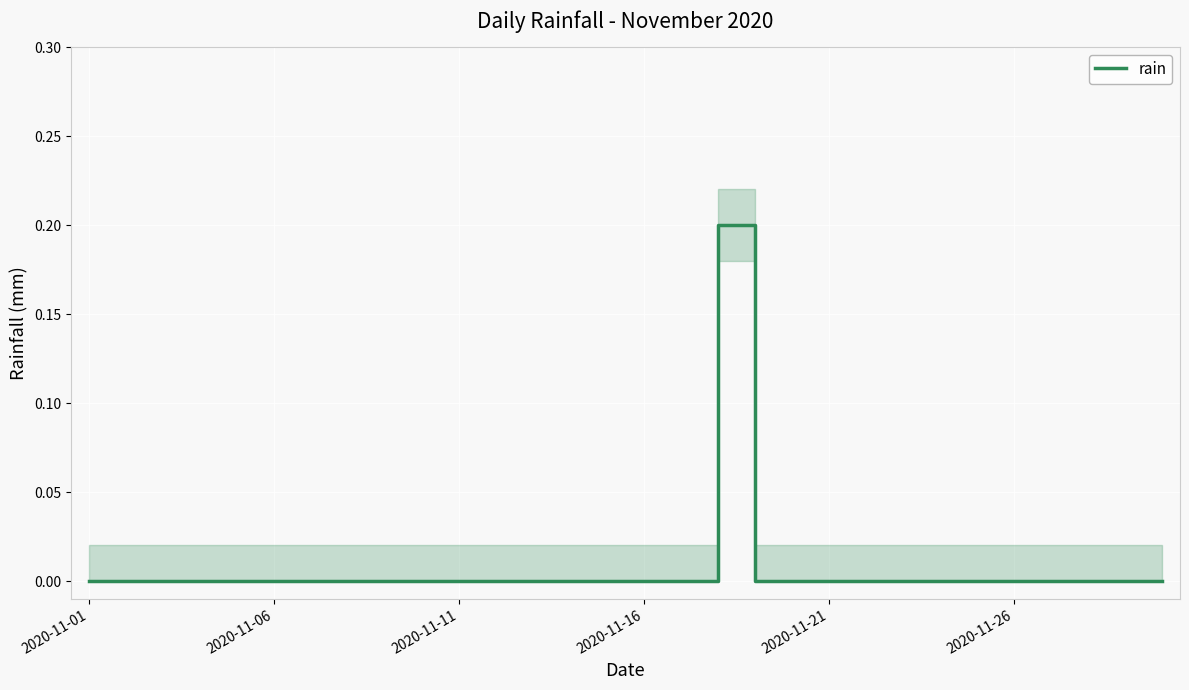

What is the greatest value displayed?

0.2